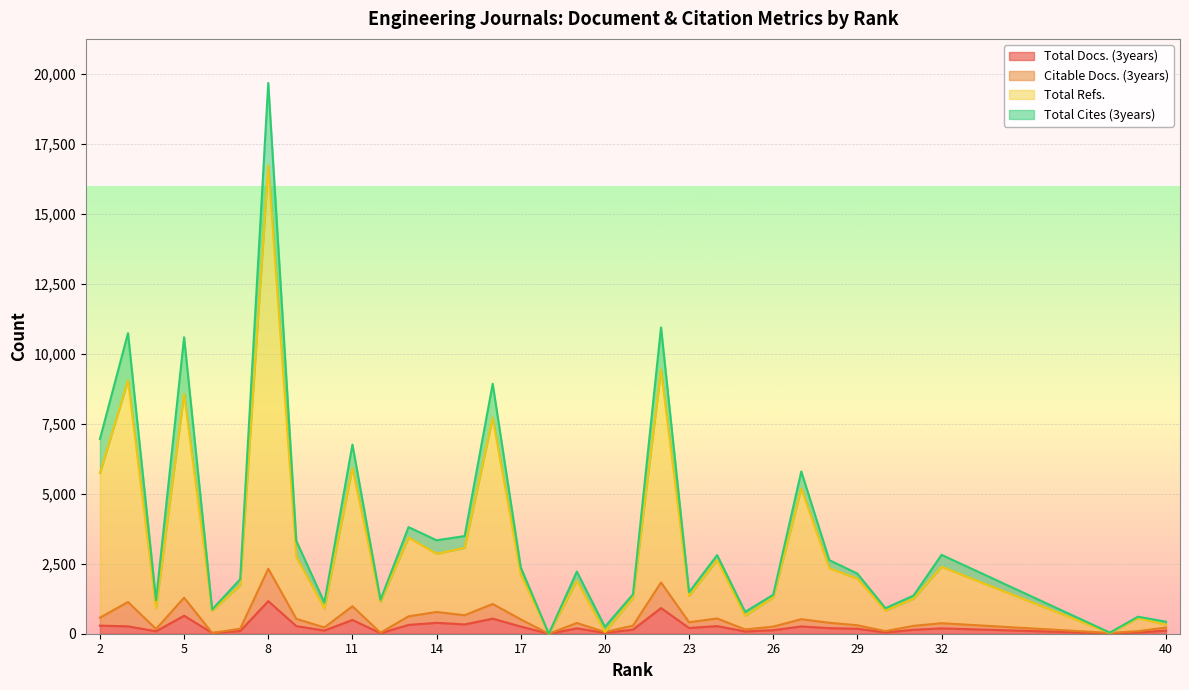

Does the chart display data point markers on the line(s)?

No